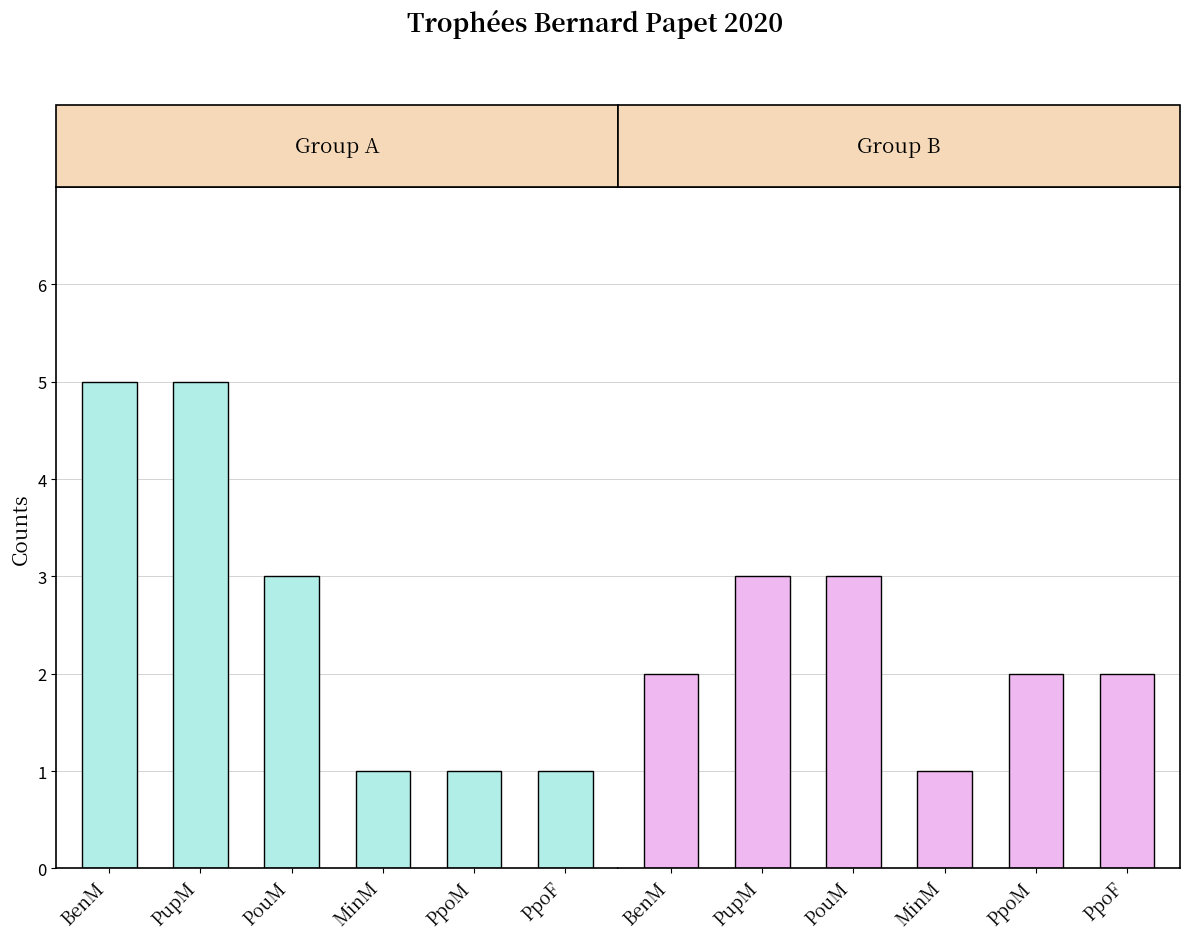

The Group B series shows 2 at BenM. True or false?

True